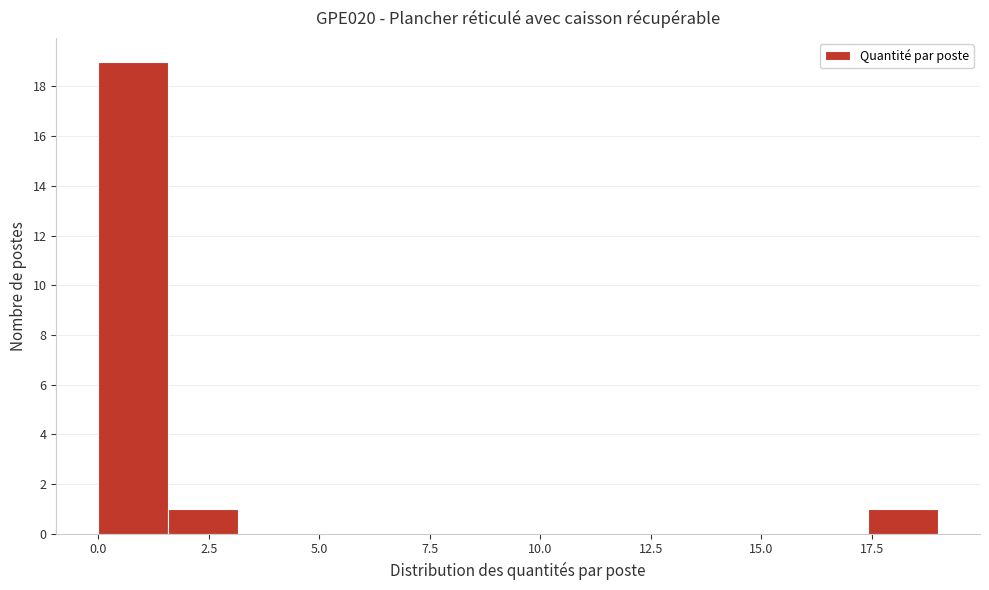

Read against the x-axis, roughly where is the centre of the tallest bar?

1.0